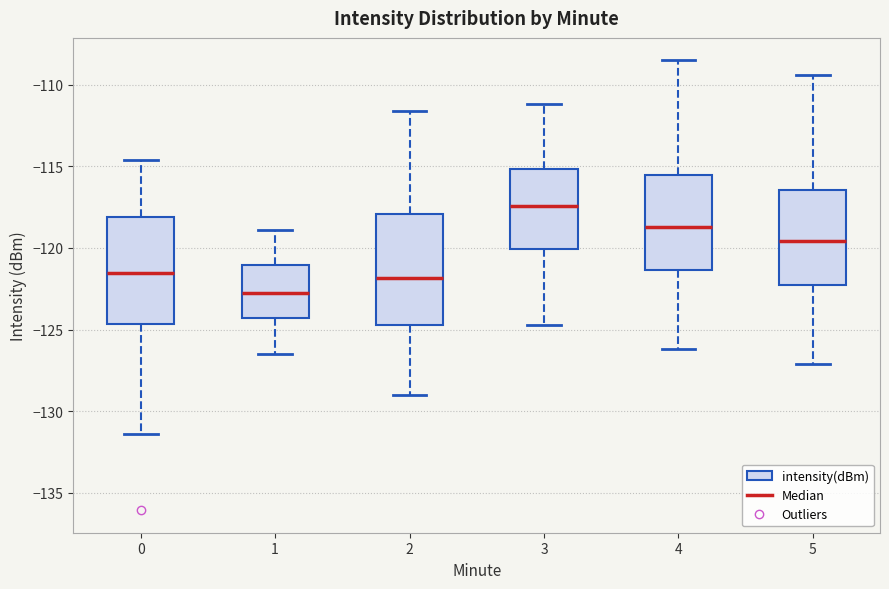

Which box has the highest median line?

3